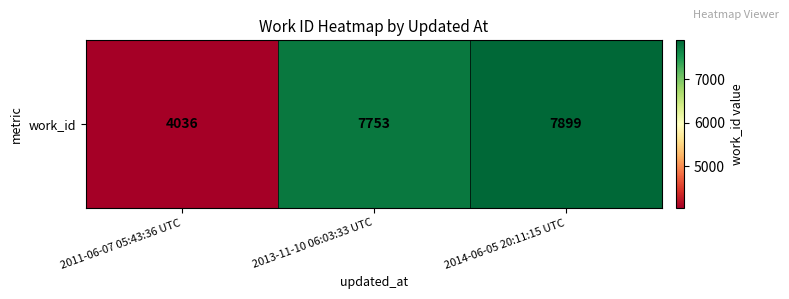

Reading right to left, list all the values displayed in this chart.

7899	7753	4036